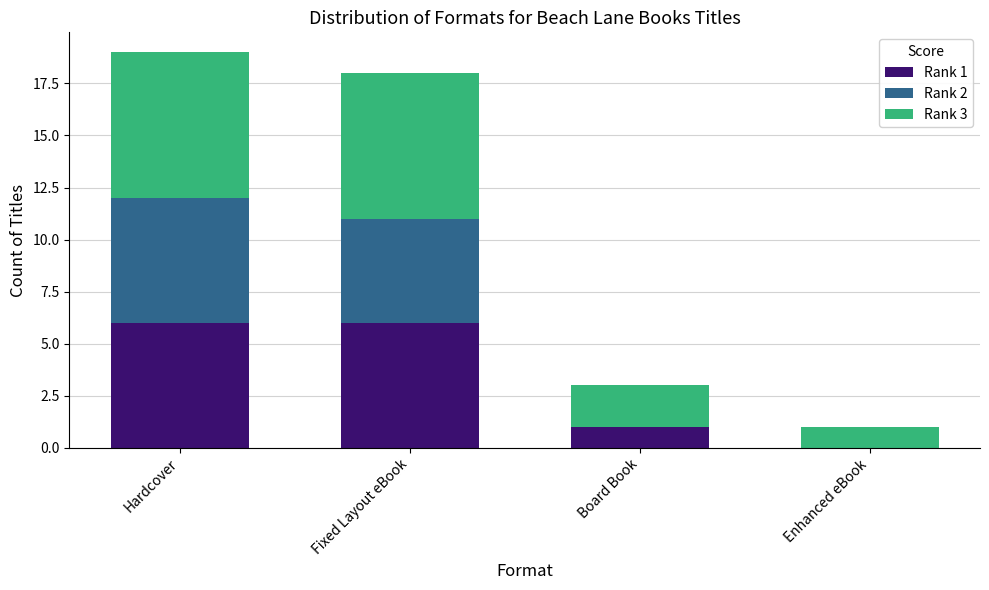

Reading left to right, what are the values for Rank 1?

Hardcover=6	Fixed Layout eBook=6	Board Book=1	Enhanced eBook=0